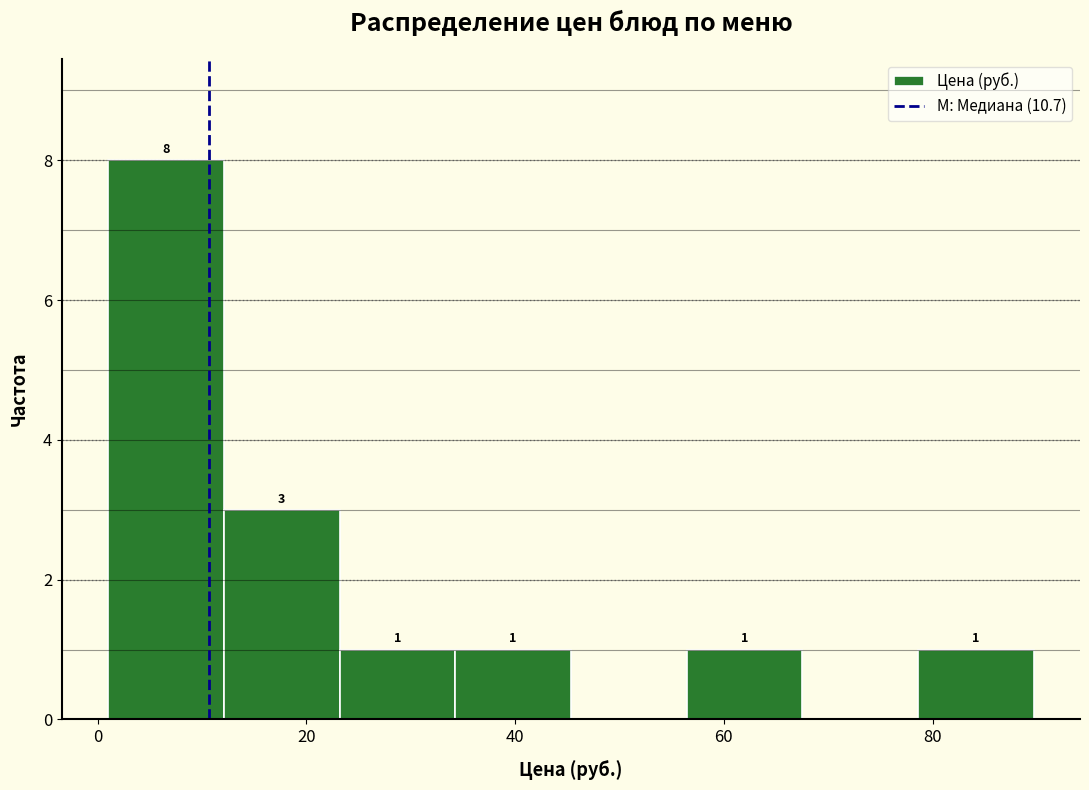

Over which range of the x-axis is the bar tallest?

2 to 12